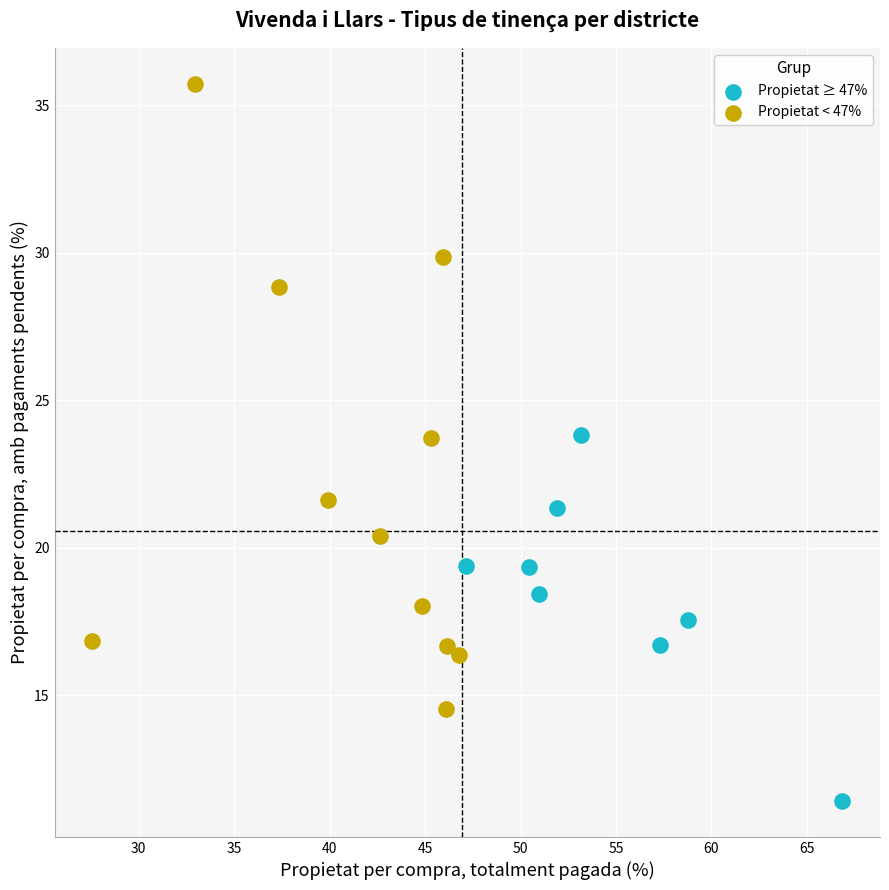

Which series has the widest spread of Y values?

Propietat < 47%